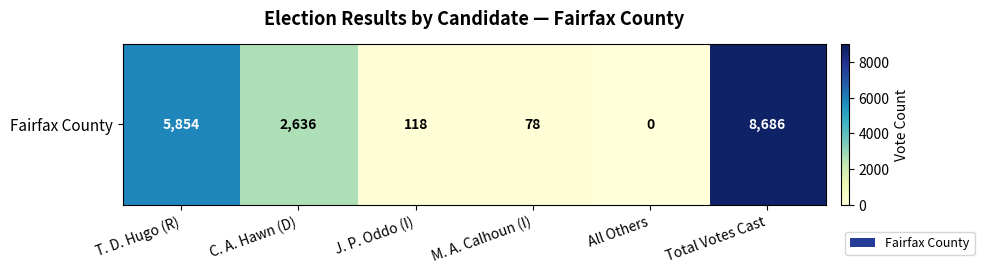

True or false: the data shows 169 at J. P. Oddo (I).

False